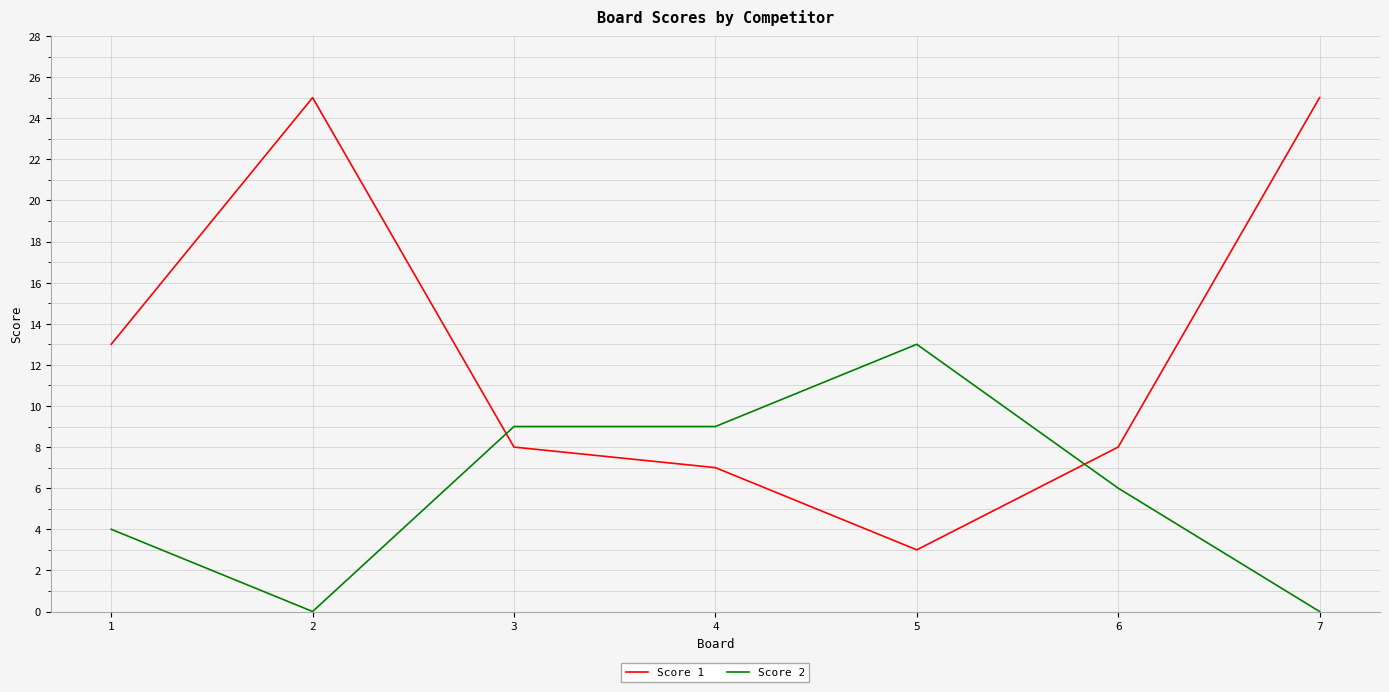

Reading right to left, what are all the values shown in this chart?

Score 1: 7=25	6=8	5=3	4=7	3=8	2=25	1=13
Score 2: 7=0	6=6	5=13	4=9	3=9	2=0	1=4